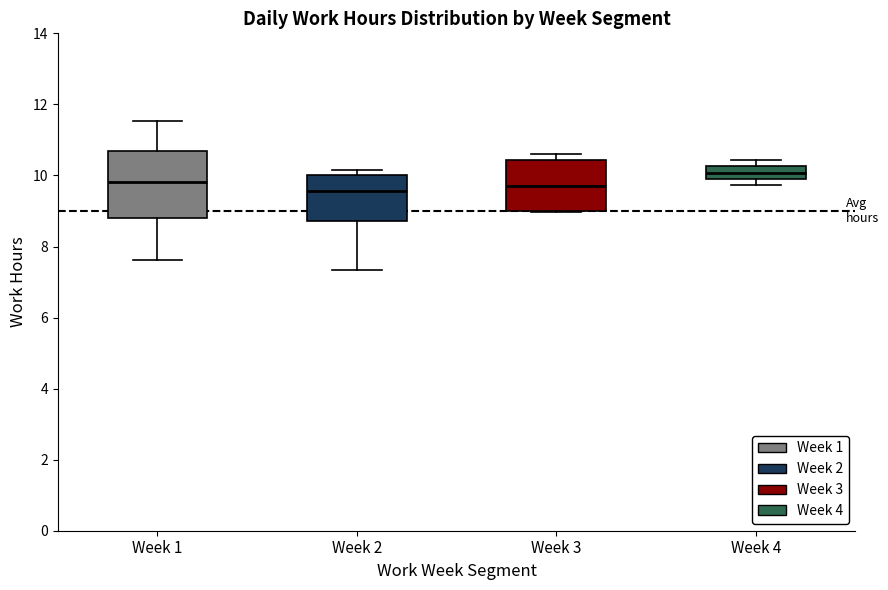

Where does the median line of the box for Week 1 sit on the y-axis? The values are not printed on the chart, so give them approximately, as read against the axis.

9.8